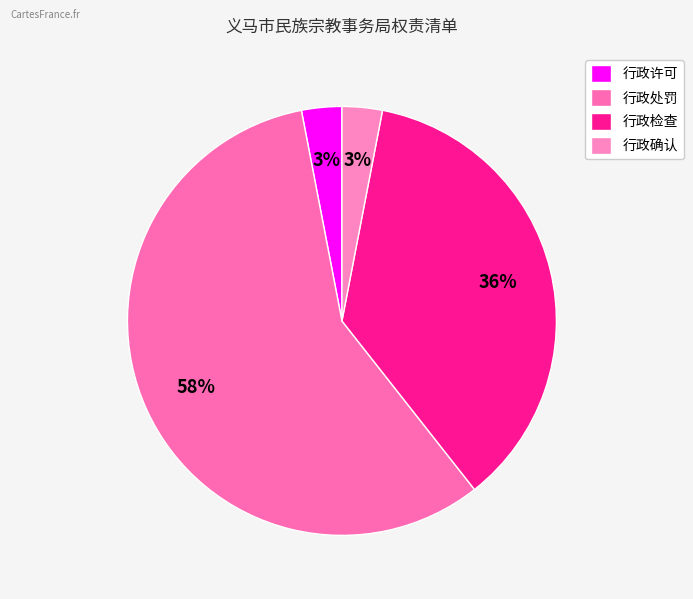

Count the number of slices in the pie.

4